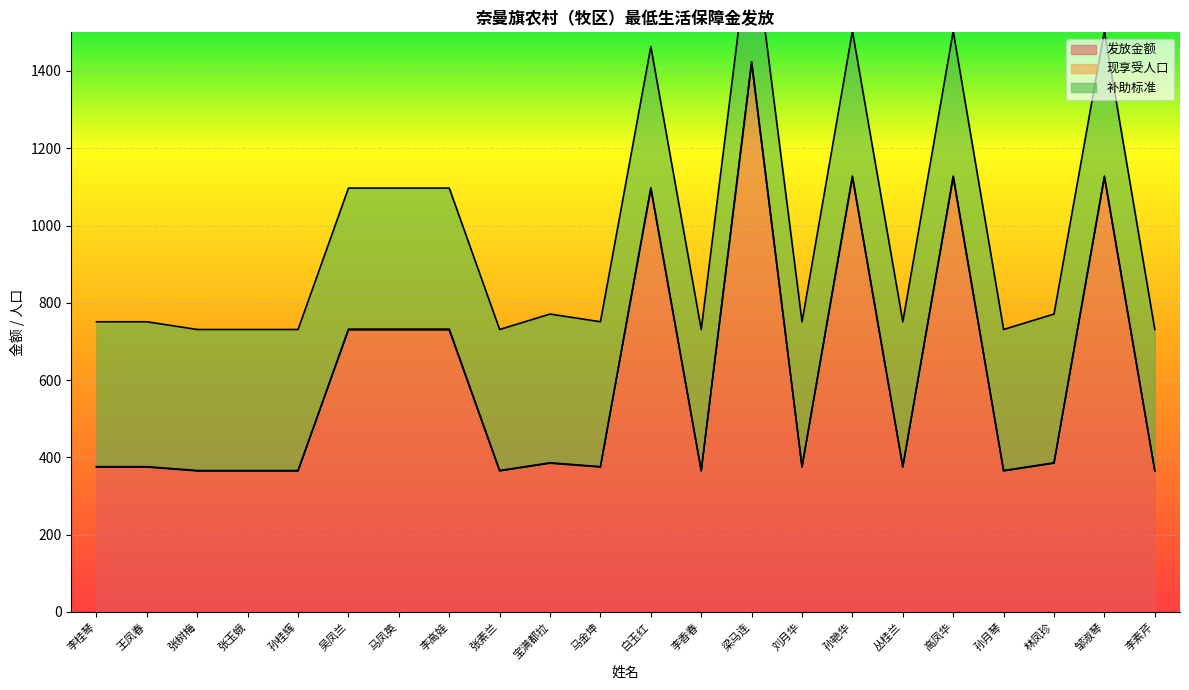

How many lines are shown in the chart?

2